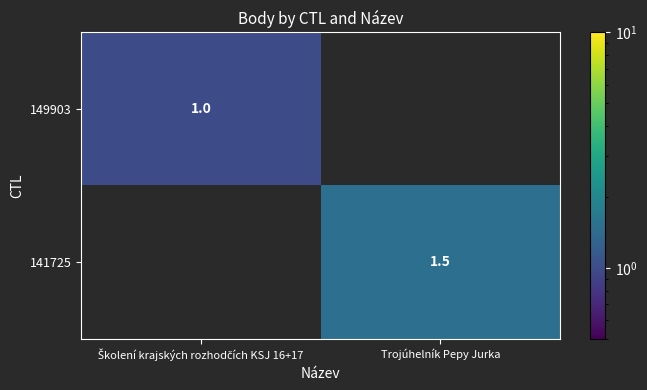

The 141725 series shows 0.9 at Trojúhelník Pepy Jurka. True or false?

False